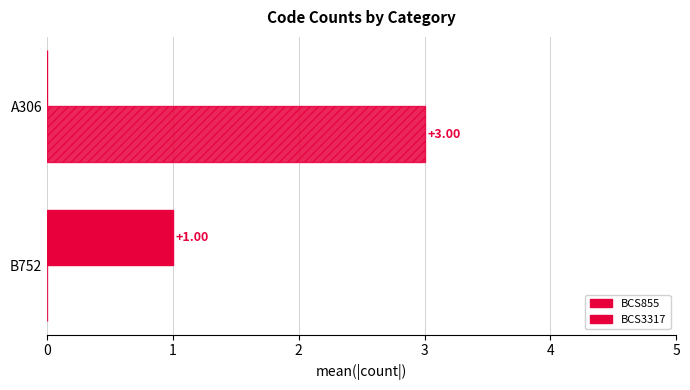

Count the number of categories in the chart.

2